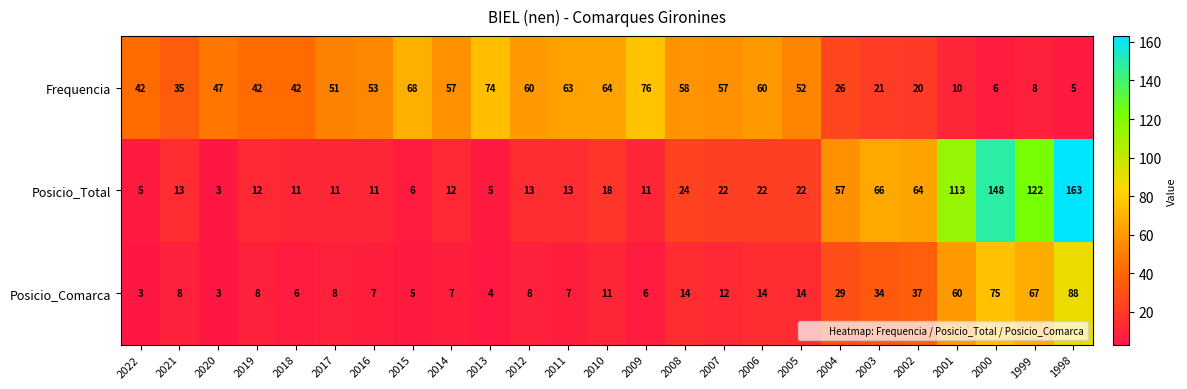

Which series has the largest total across all categories?

Frequencia